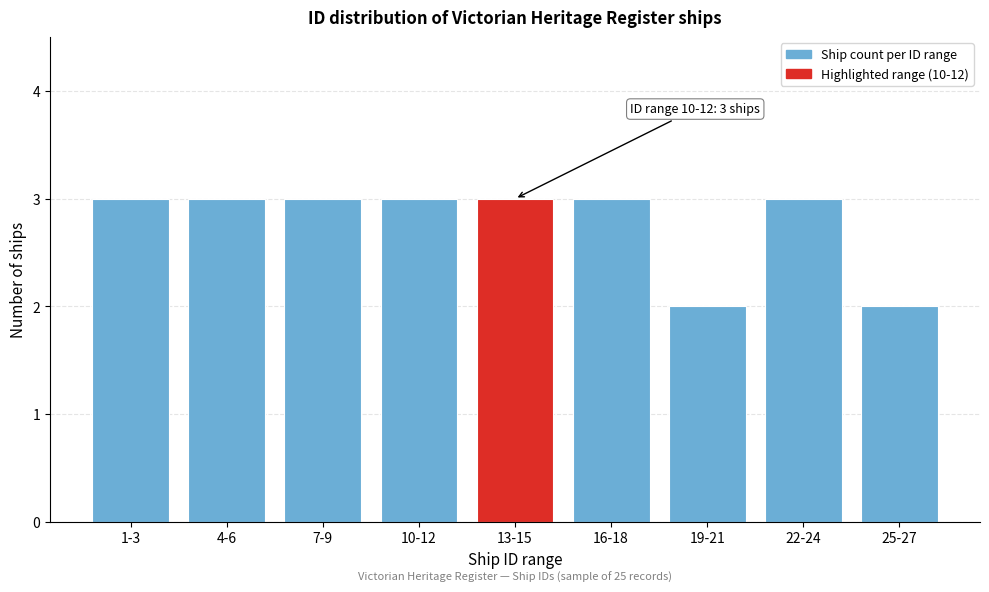

Reading right to left, what are all the values shown in this chart?

2	3	2	3	3	3	3	3	3